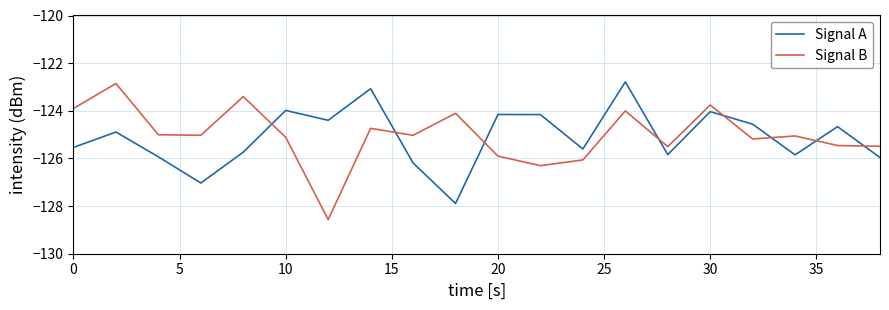

What is the maximum value for Signal A?

-122.8